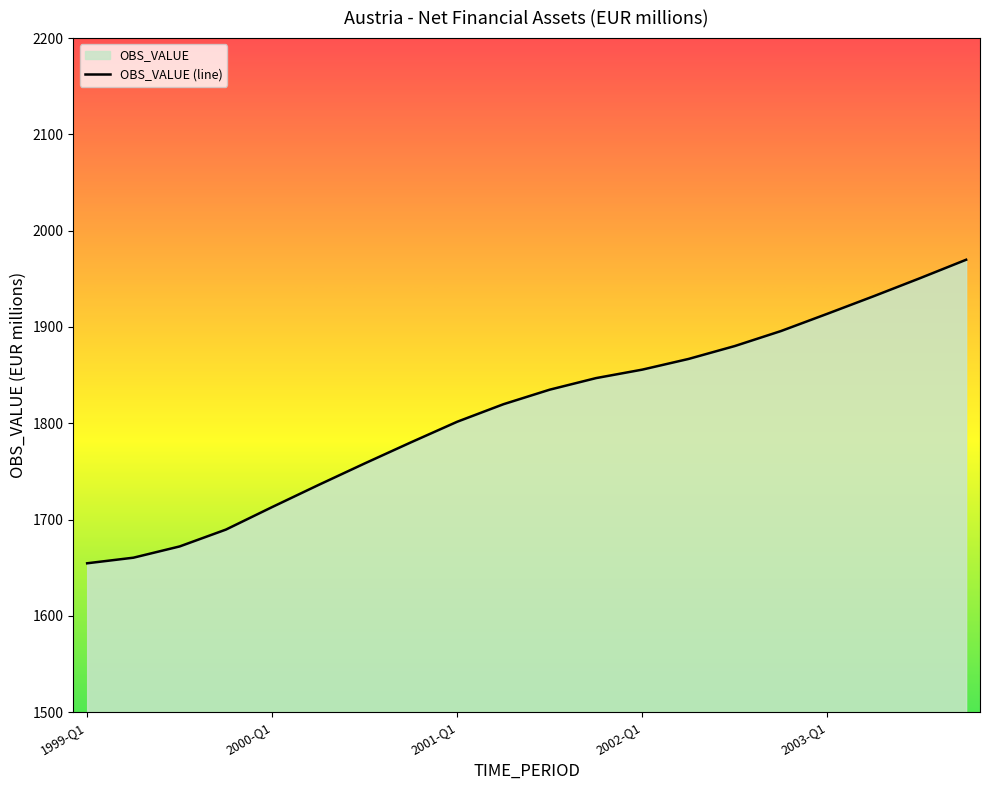

Reading right to left, extract all data points from this chart.

2003-Q4=1969.8	2003-Q3=1950.6	2003-Q2=1931.9	2003-Q1=1913.7	2002-Q4=1895.8	2002-Q3=1880.2	2002-Q2=1866.8	2002-Q1=1855.7	2001-Q4=1846.9	2001-Q3=1834.9	2001-Q2=1819.8	2001-Q1=1801.6	2000-Q4=1780.2	2000-Q3=1758.3	2000-Q2=1735.9	2000-Q1=1713.0	1999-Q4=1689.6	1999-Q3=1672.1	1999-Q2=1660.4	1999-Q1=1654.6